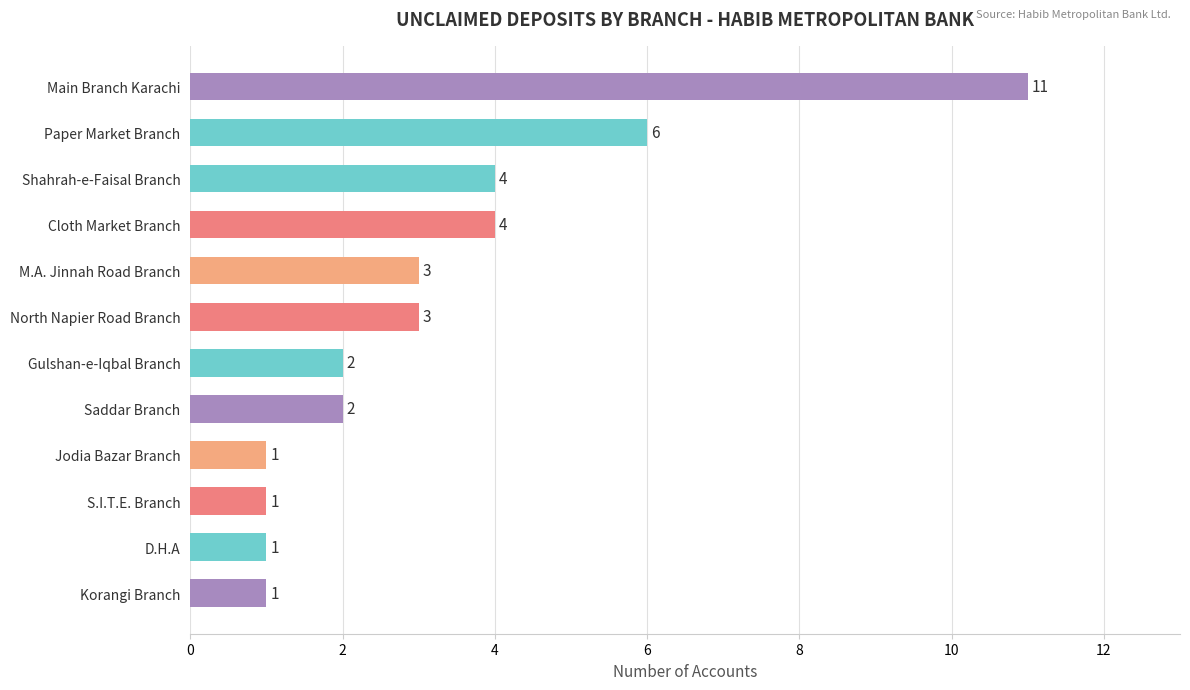

Reading top to bottom, what are all the values shown in this chart?

11	6	4	4	3	3	2	2	1	1	1	1